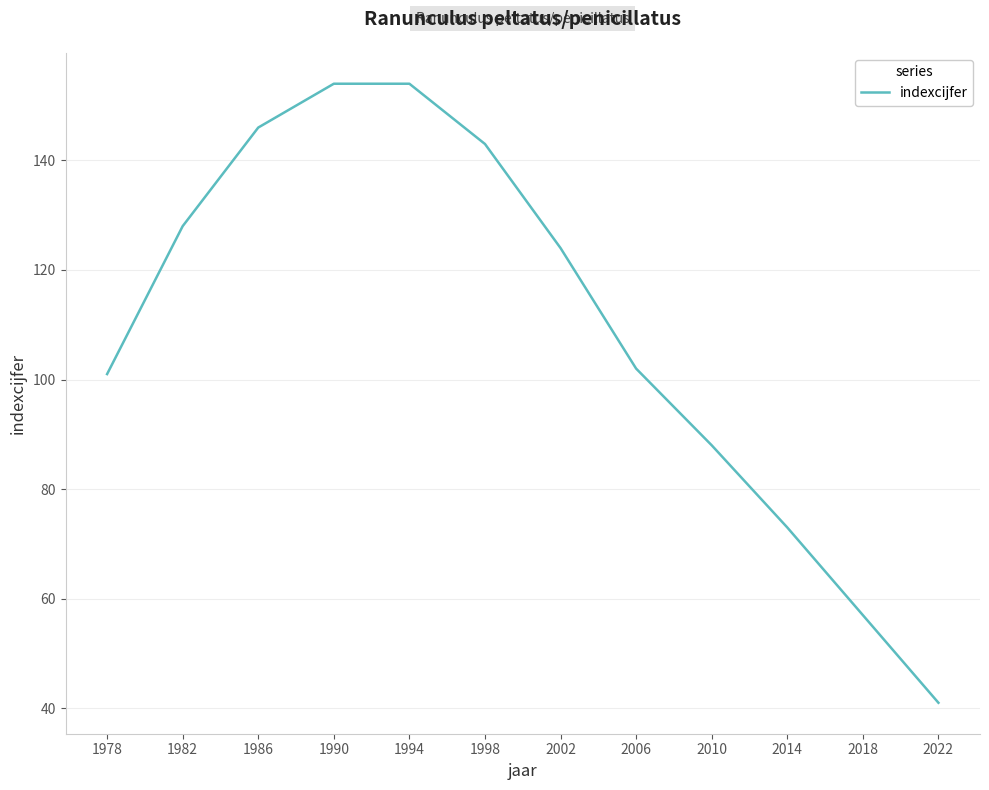

Which has a higher value, 2022 or 1986?

1986